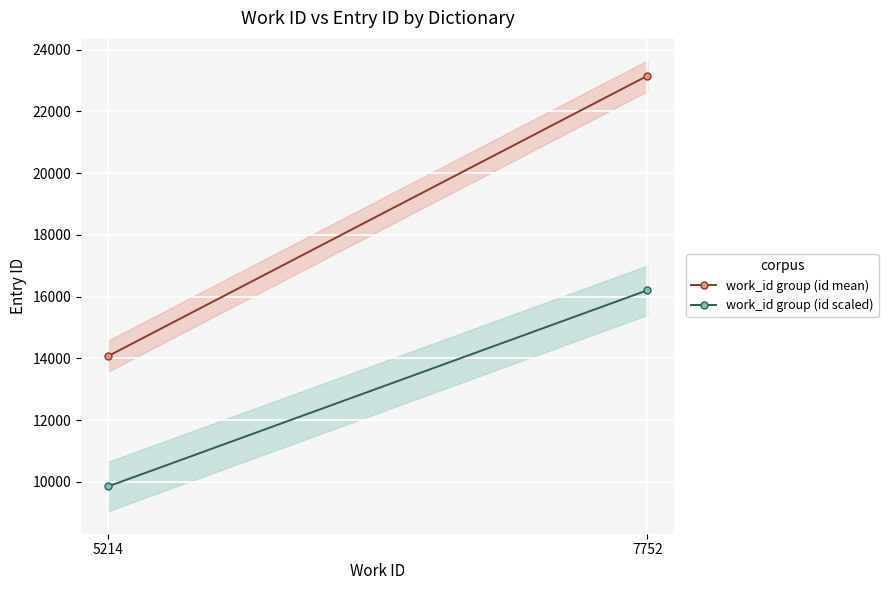

Is it true that work_id group (id mean) equals 39651.2 at 7752?

False